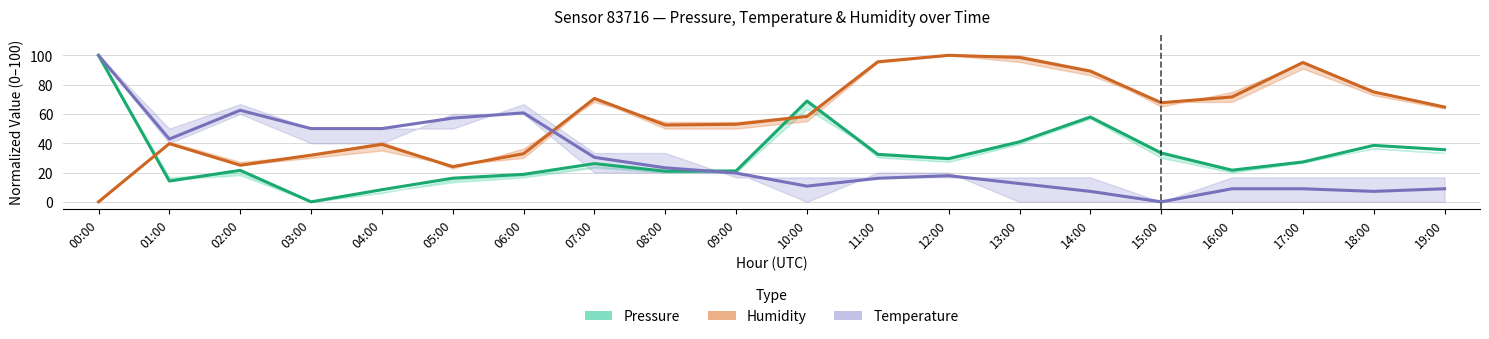

At how many categories does at least one series exceed 6?

20